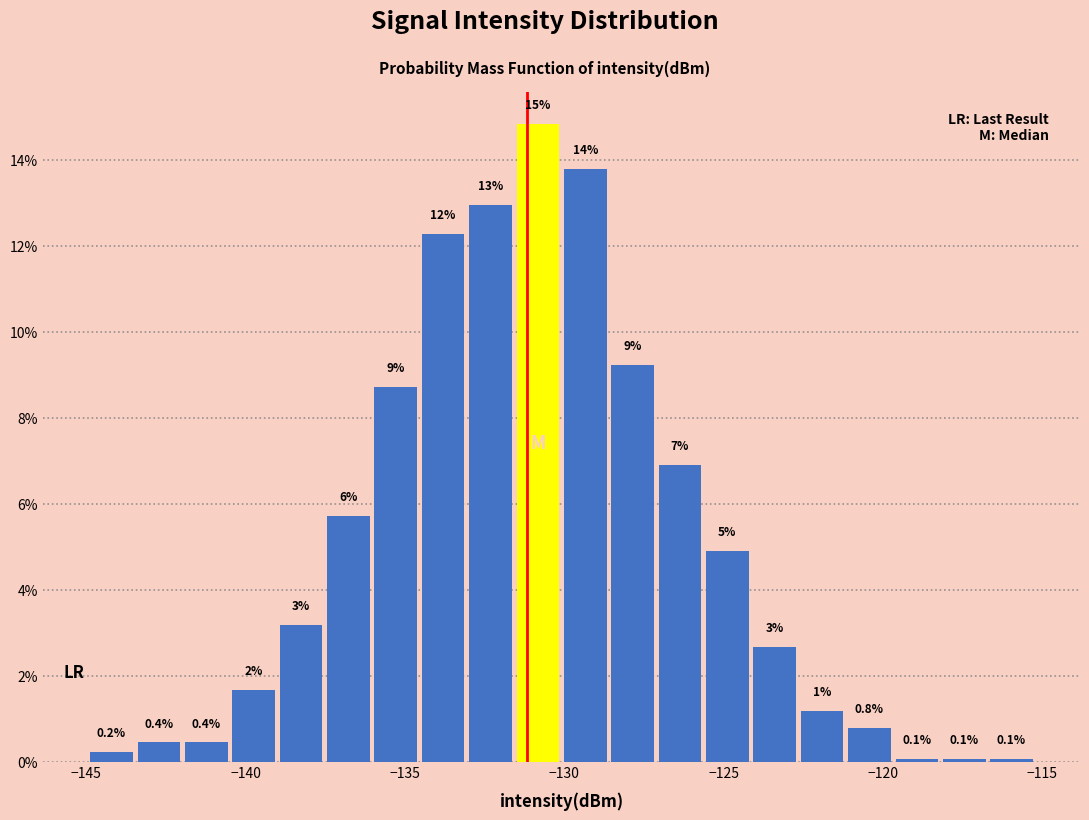

Around what value on the x-axis is the tallest bar? Give the approximate position of its centre, as read against the axis.

-131.0